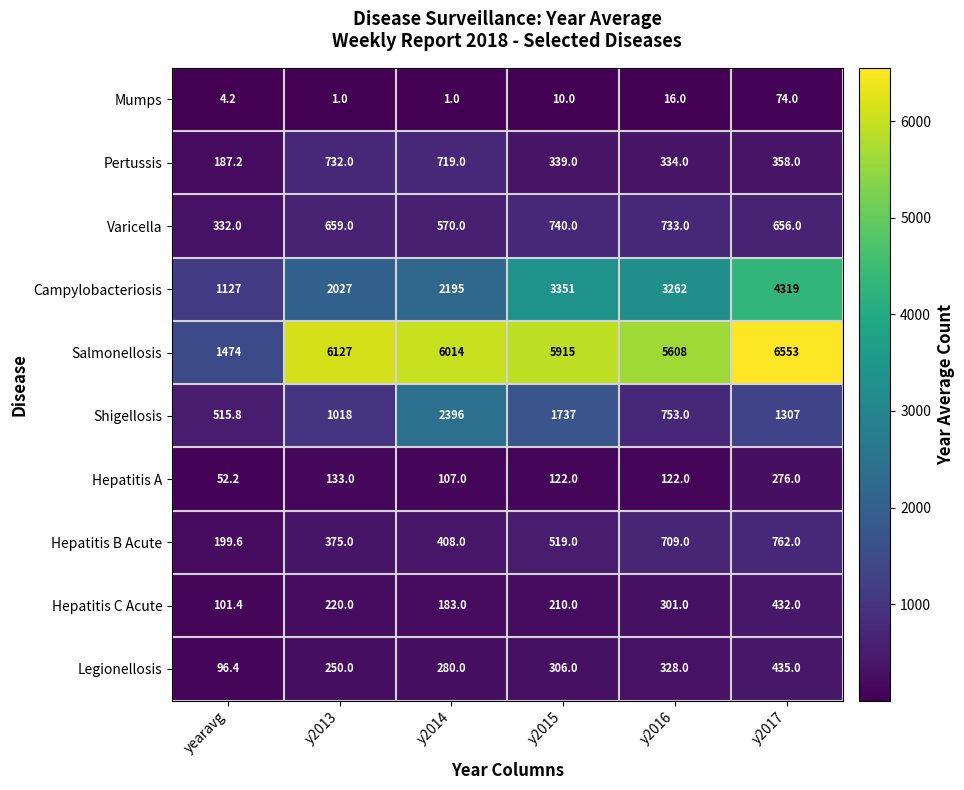

At which category does the chart reach its peak across all series?

y2017